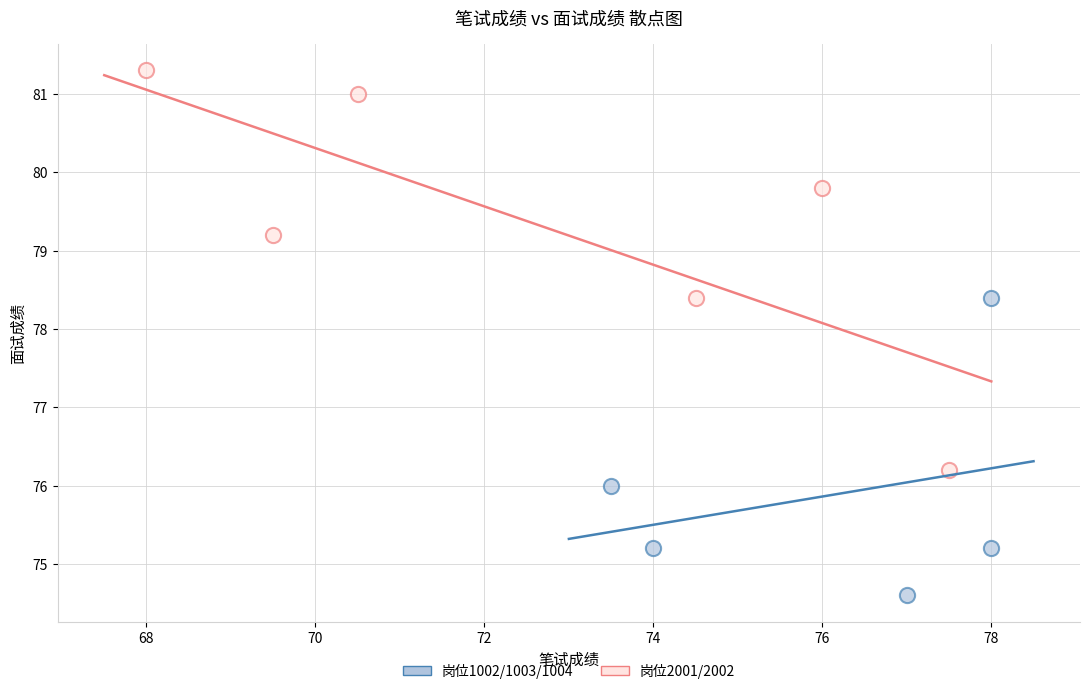

What are all the series names shown in the legend?

岗位1002/1003/1004, 岗位2001/2002